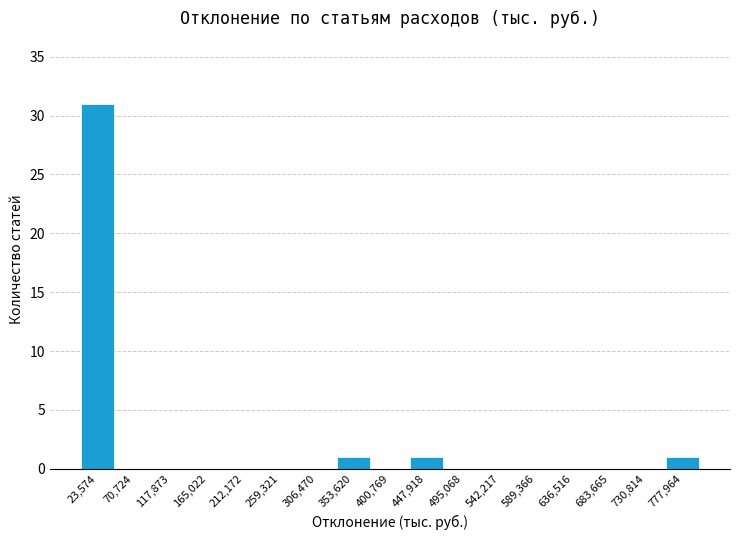

Reading left to right, transcribe this chart: for each bar, give the range it covers on the x-axis and its height. Neither the bar edges nor the heights are printed on the chart, so give them approximately, as read against the axes.

0 to 45000: 31
45000 to 95000: 0
95000 to 140000: 0
140000 to 190000: 0
190000 to 235000: 0
235000 to 285000: 0
285000 to 330000: 0
330000 to 375000: 1
375000 to 425000: 0
425000 to 470000: 1
470000 to 520000: 0
520000 to 565000: 0
565000 to 615000: 0
615000 to 660000: 0
660000 to 705000: 0
705000 to 755000: 0
755000 to 800000: 1